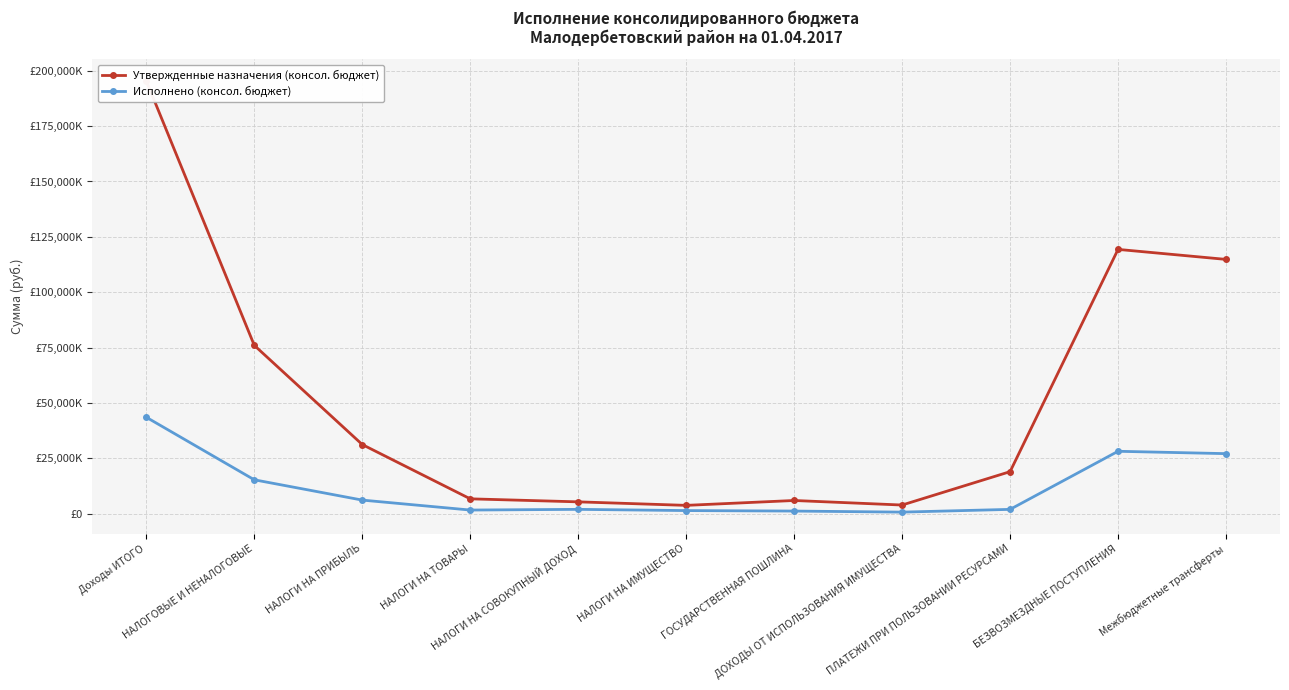

True or false: Утвержденные назначения (консол. бюджет) and Исполнено (консол. бюджет) intersect in this chart.

False